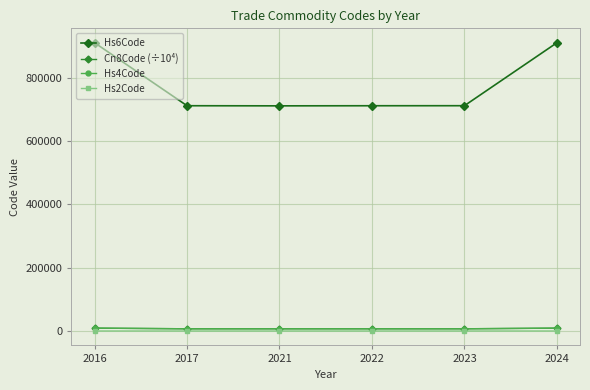

What is the value of the Cn8Code (÷10⁴) point at the 5th from the left?

7113.2